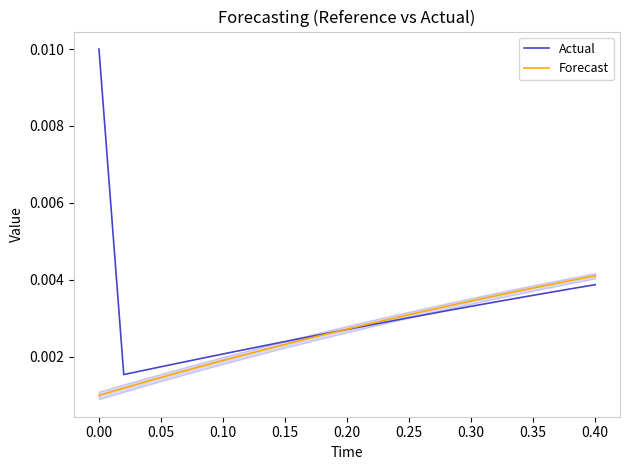

Which series ends up on top after the final intersection of Forecast and Actual?

Forecast